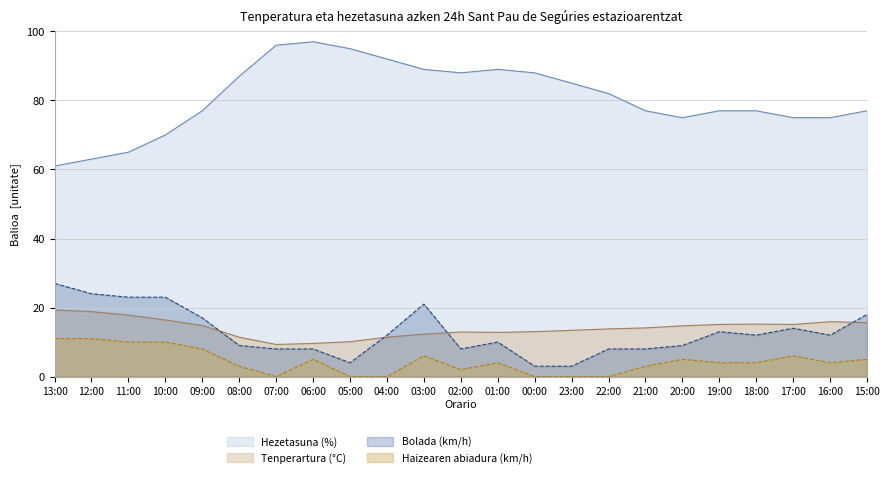

What is the average value of the Hezetasuna (%) series?

80.7